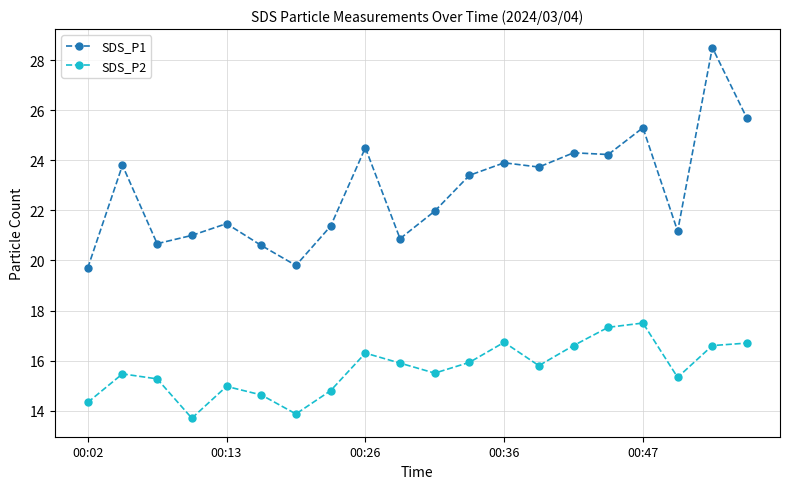

True or false: SDS_P1 and SDS_P2 intersect in this chart.

False